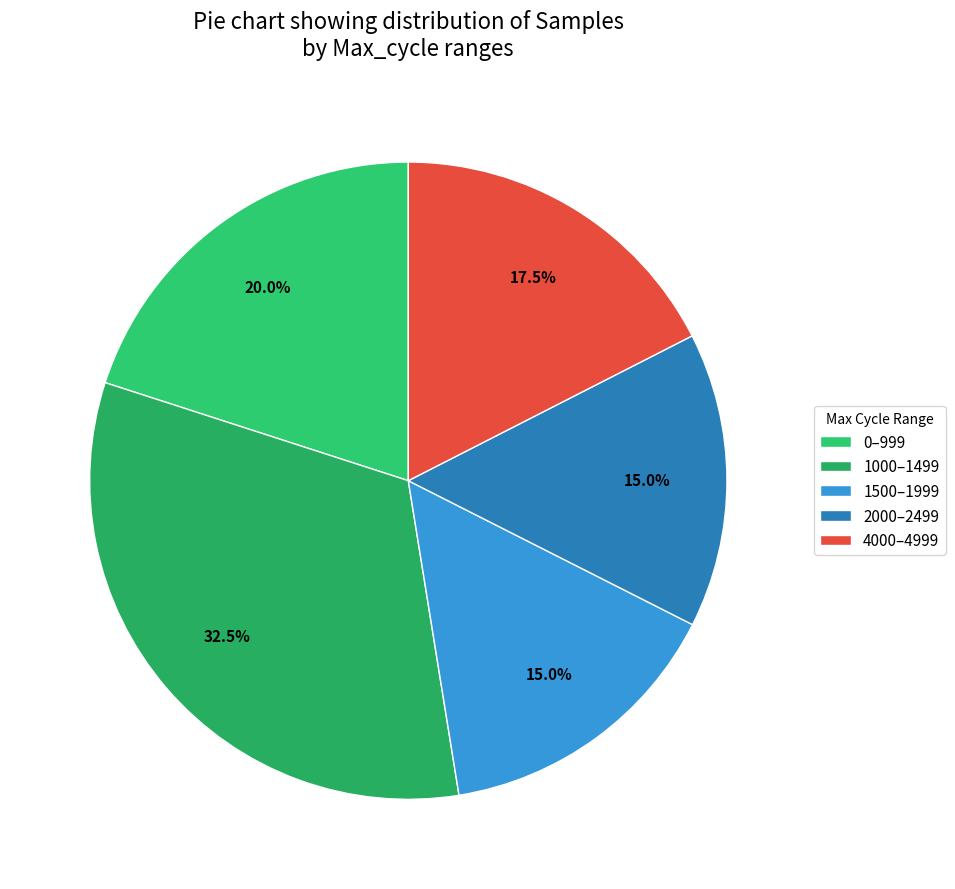

Is there any slice that represents more than half of the pie?

No